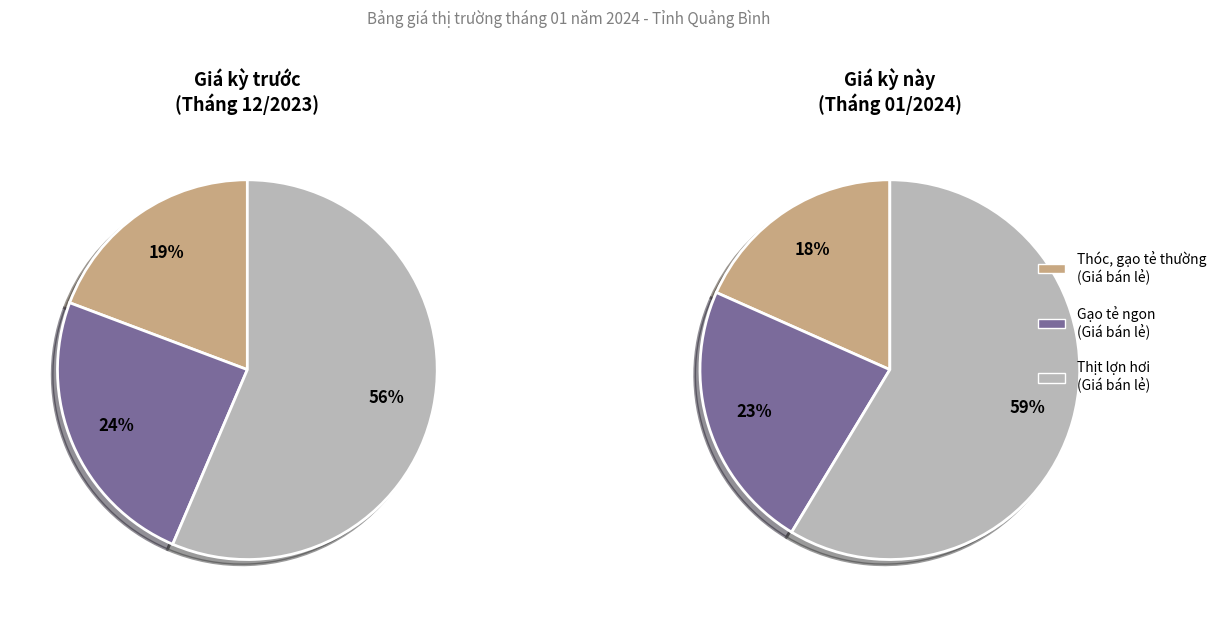

Which slice is the smallest?

Thóc, gạo tẻ thường